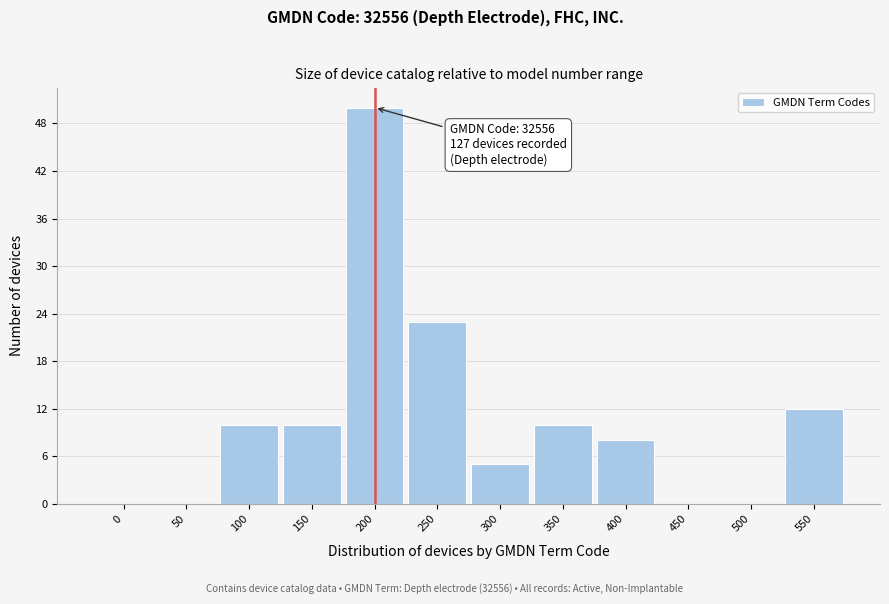

Reading left to right, what are all the values shown in this chart?

0=0	50=0	100=10	150=10	200=50	250=23	300=5	350=10	400=8	450=0	500=0	550=12